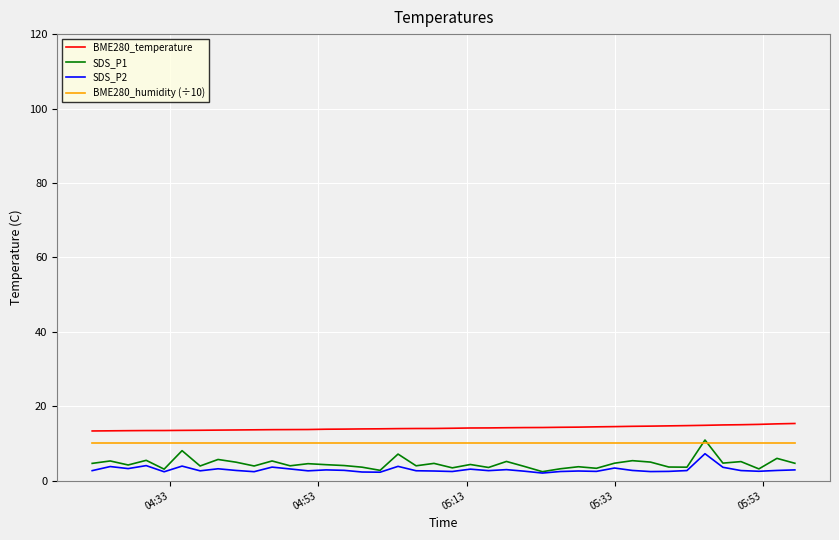

True or false: BME280_humidity (÷10) and SDS_P2 intersect in this chart.

False